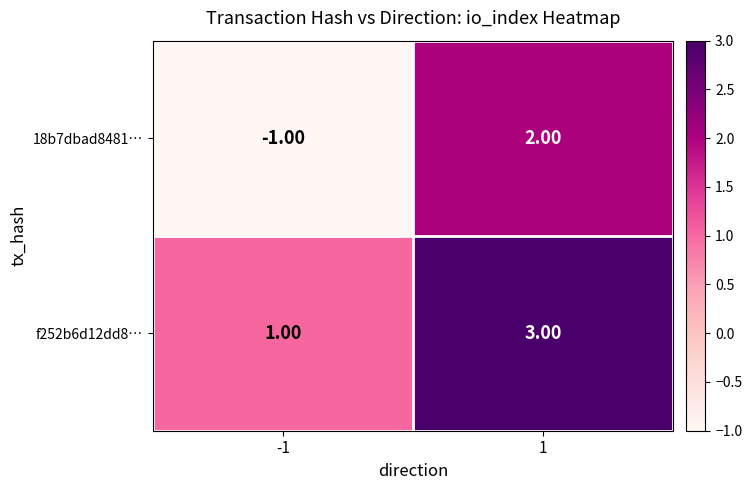

What is the difference between the highest and lowest values at -1?

2